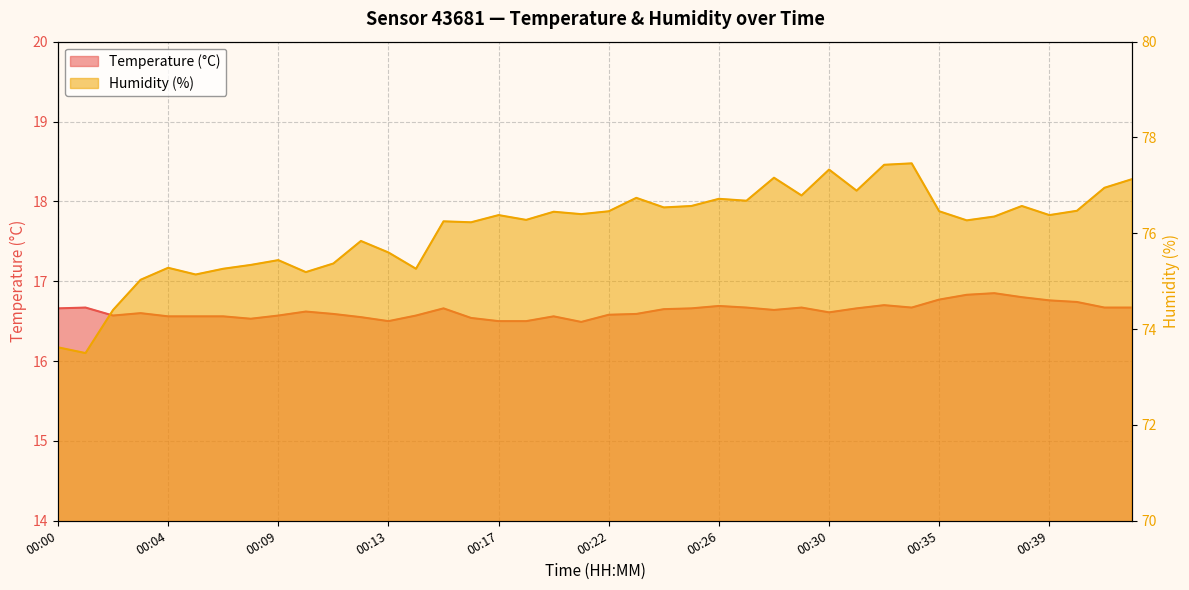

At which category is the sum across all series the highest?

00:33